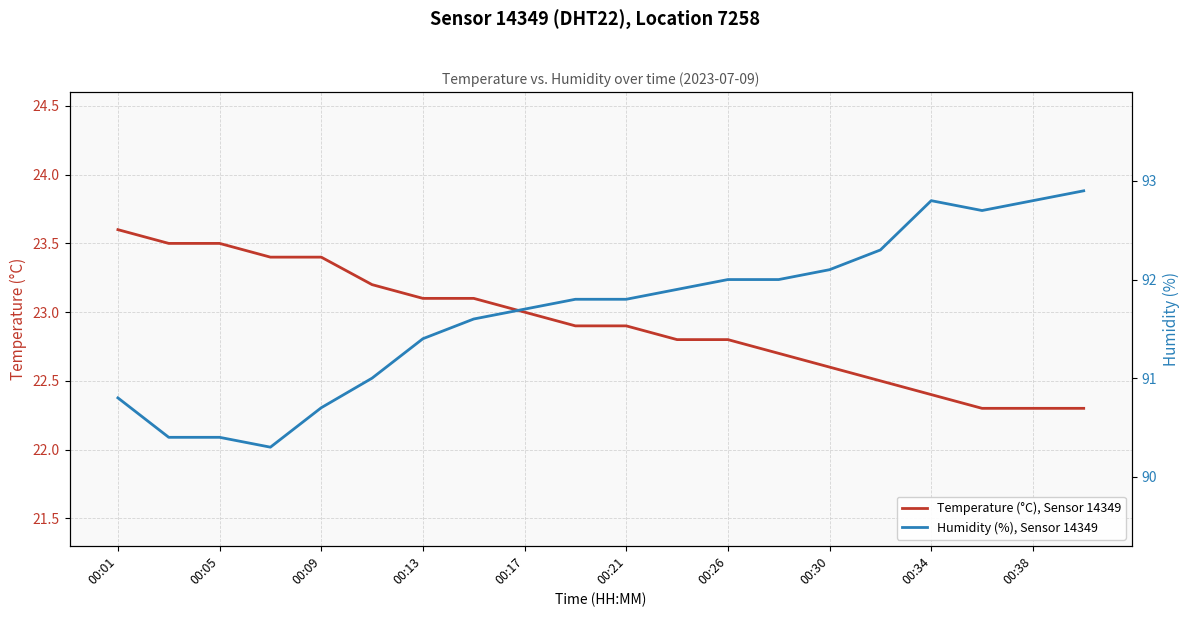

At which label does Temperature (°C), Sensor 14349 reach its peak?

00:01